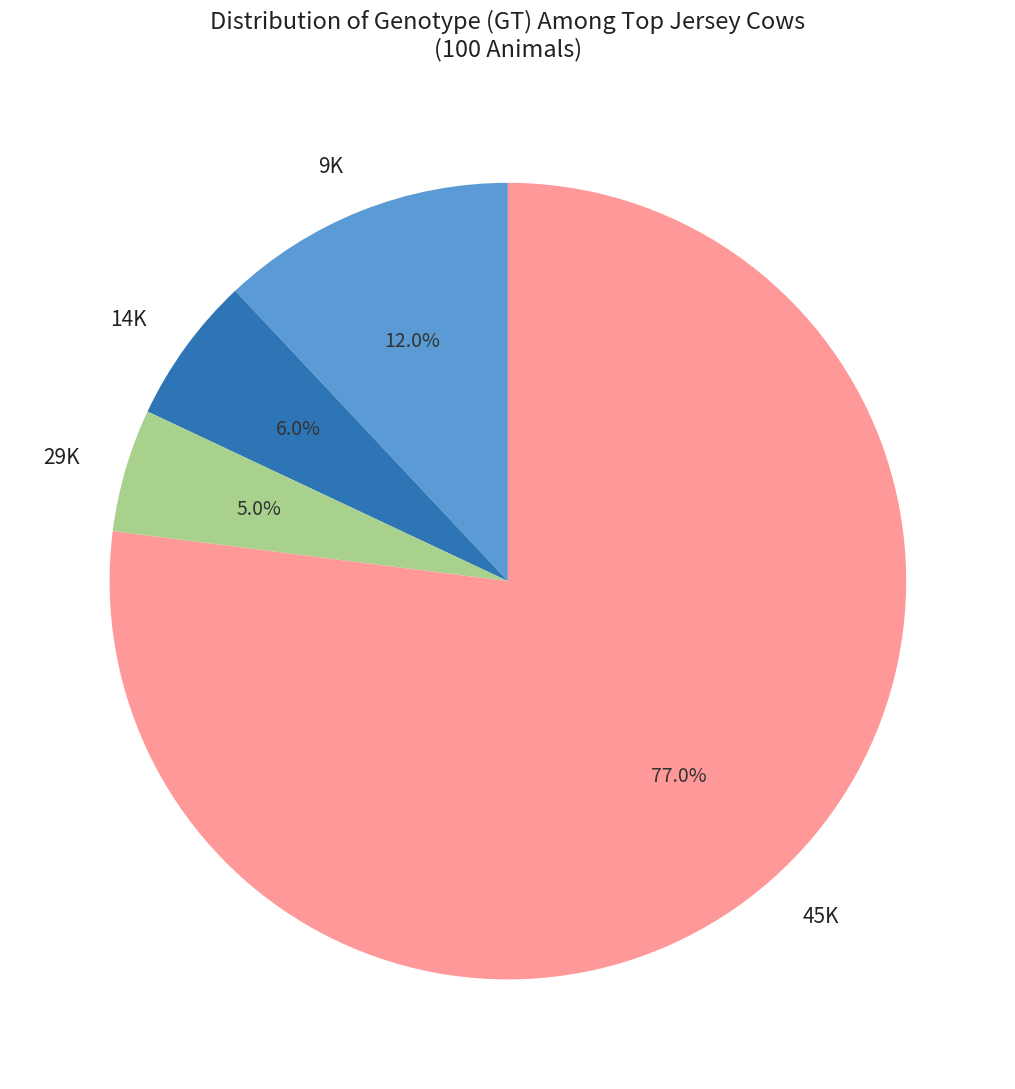

What percentage do 29K and 14K together represent?

11.0%